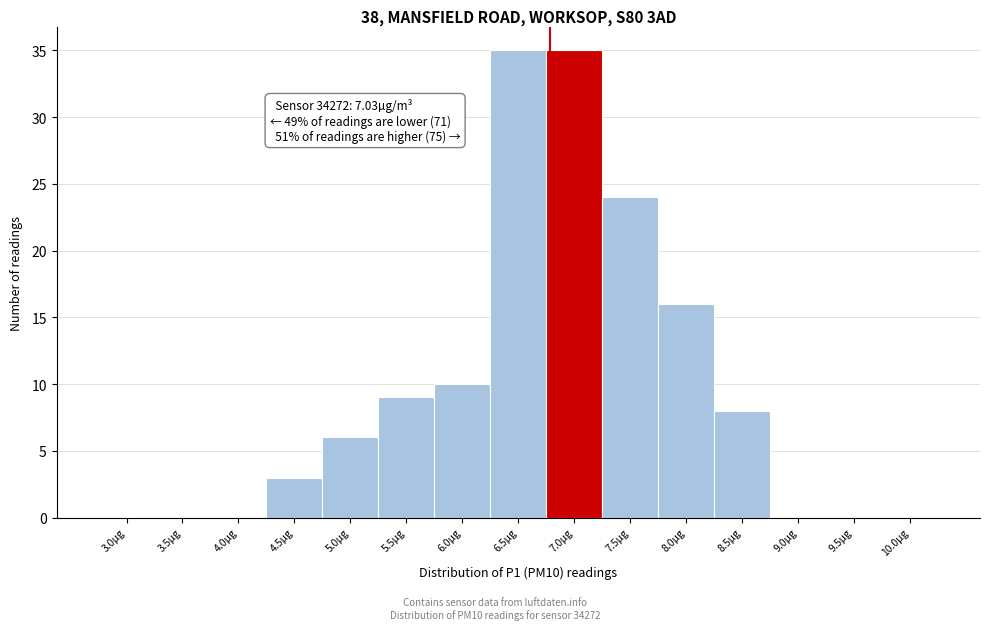

Reading left to right, transcribe all the data shown in this chart.

3.0µg=0	3.5µg=0	4.0µg=0	4.5µg=3	5.0µg=6	5.5µg=9	6.0µg=10	6.5µg=35	7.0µg=35	7.5µg=24	8.0µg=16	8.5µg=8	9.0µg=0	9.5µg=0	10.0µg=0